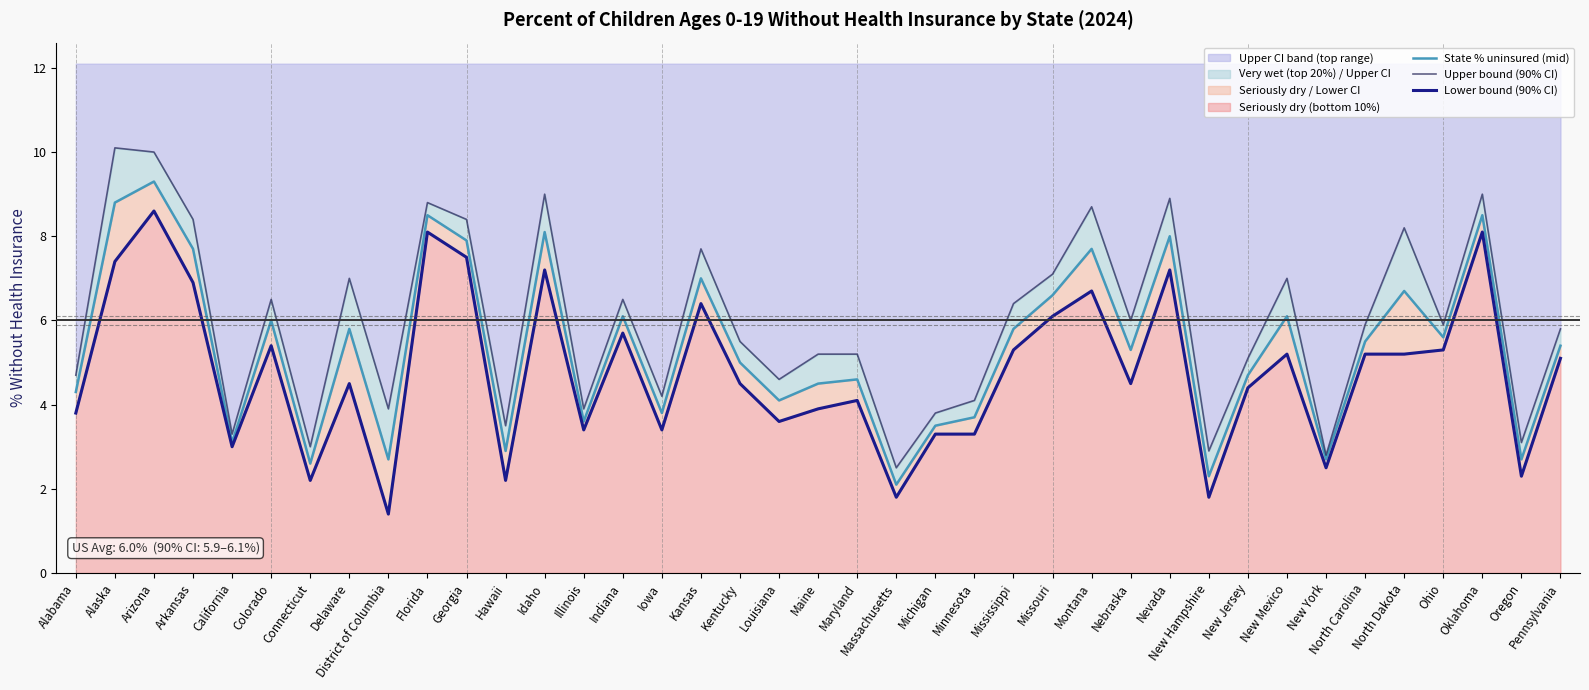

Is the value of Upper bound (90% CI) at Iowa greater than the value of State % uninsured (mid) at Alaska?

No